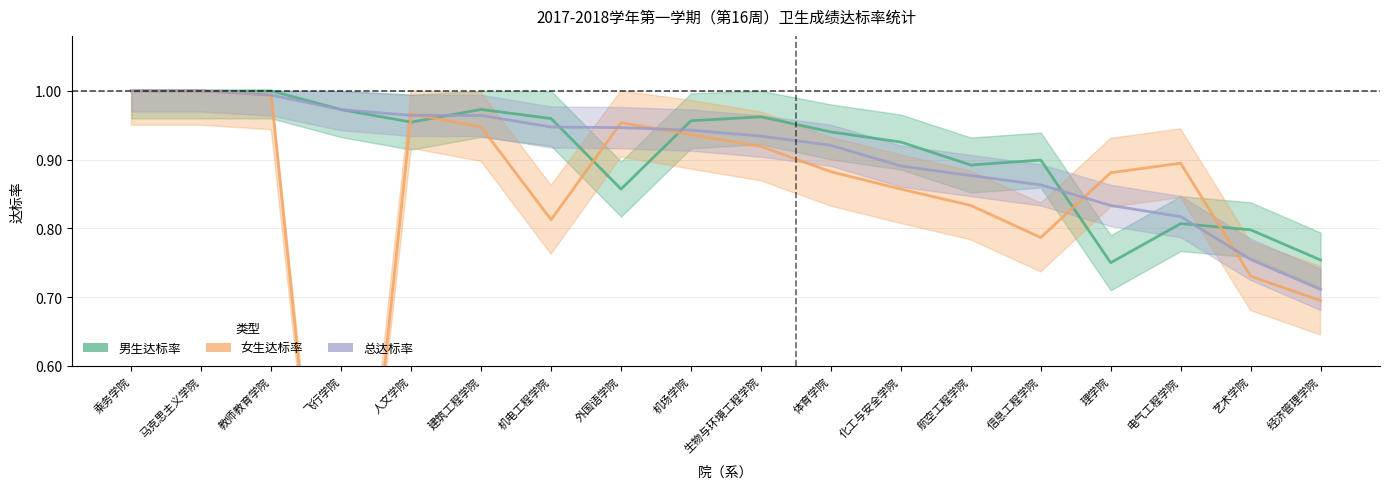

At how many categories does at least one series exceed 0?

18